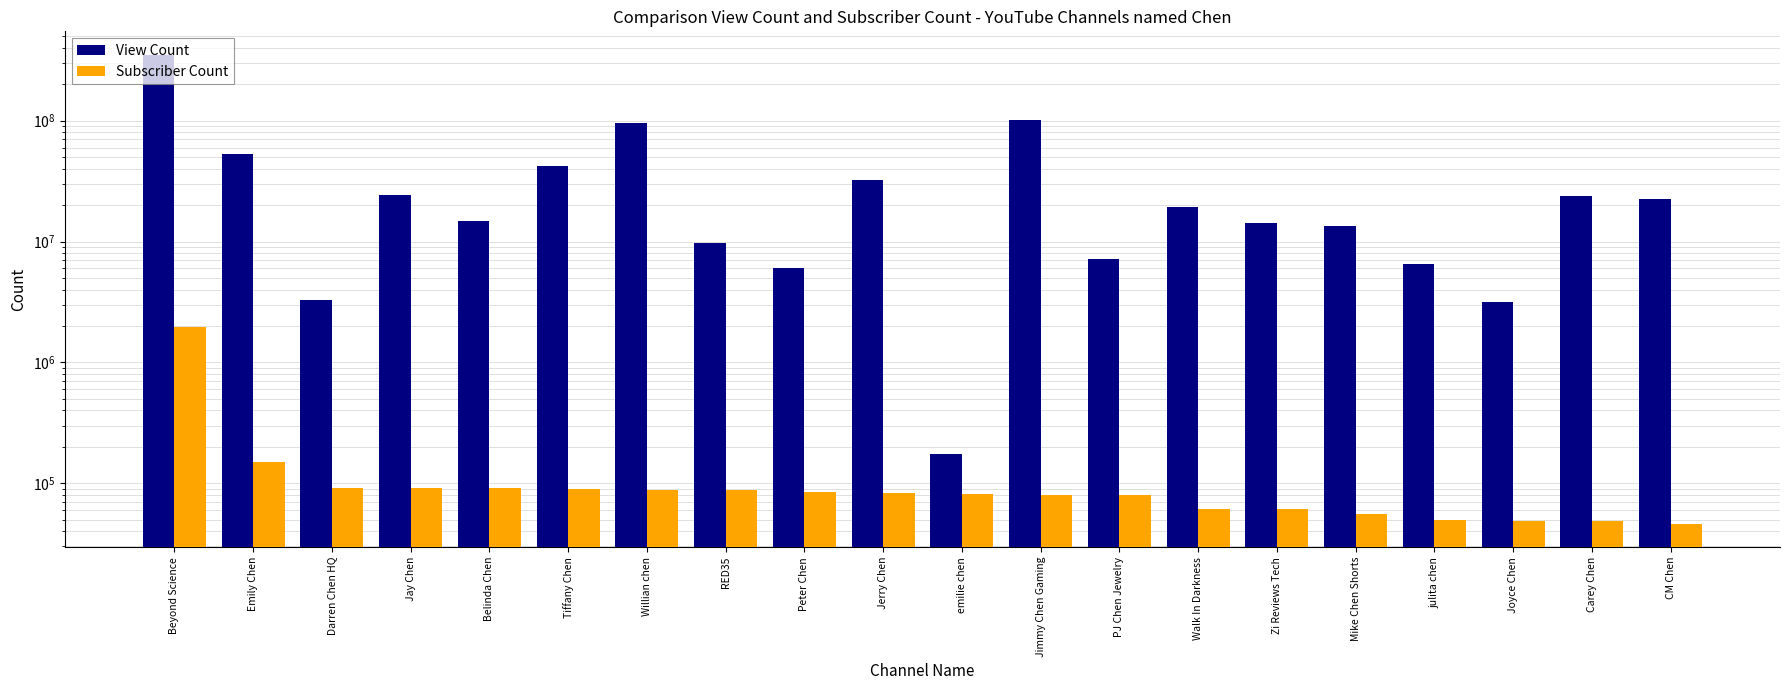

Does the chart contain stacked bars?

No